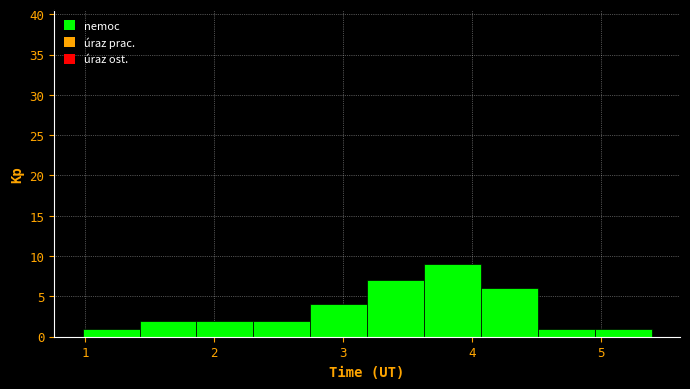

Reading left to right, transcribe this chart: for each bar, give the range it covers on the x-axis and its height. Neither the bar edges nor the heights are printed on the chart, so give them approximately, as read against the axes.

1.0 to 1.4: 1
1.4 to 1.9: 2
1.9 to 2.3: 2
2.3 to 2.7: 2
2.7 to 3.2: 4
3.2 to 3.6: 7
3.6 to 4.1: 9
4.1 to 4.5: 6
4.5 to 5.0: 1
5.0 to 5.4: 1